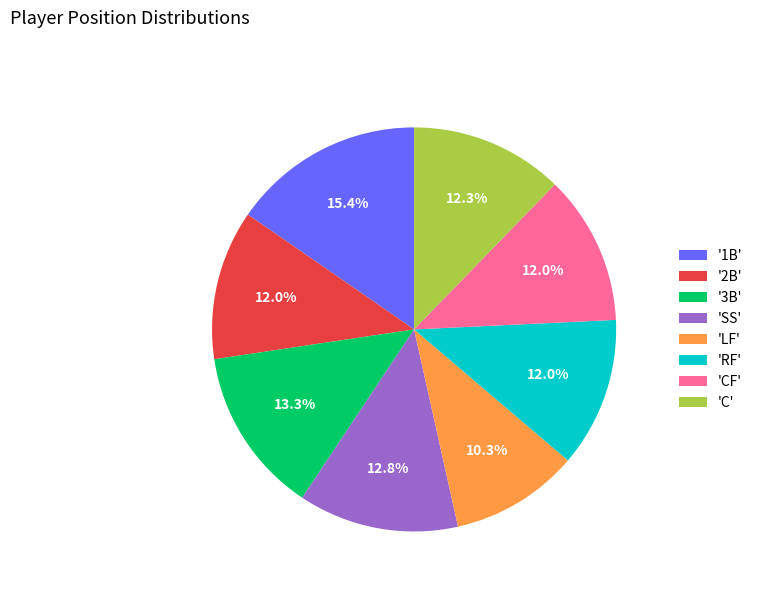

Is there any slice that represents more than half of the pie?

No